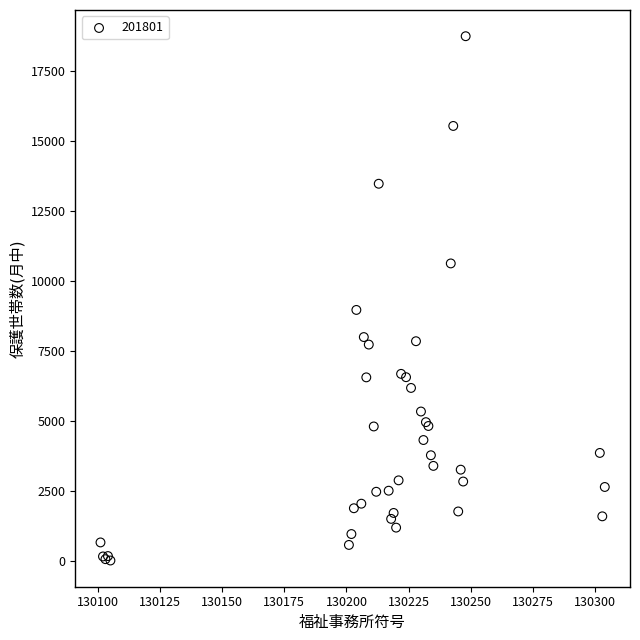

What Y value in the scatter plot is closest to 9391?

8978